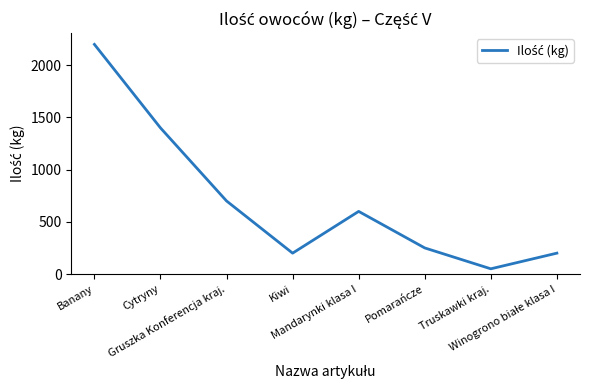

What is the greatest value displayed?

2200